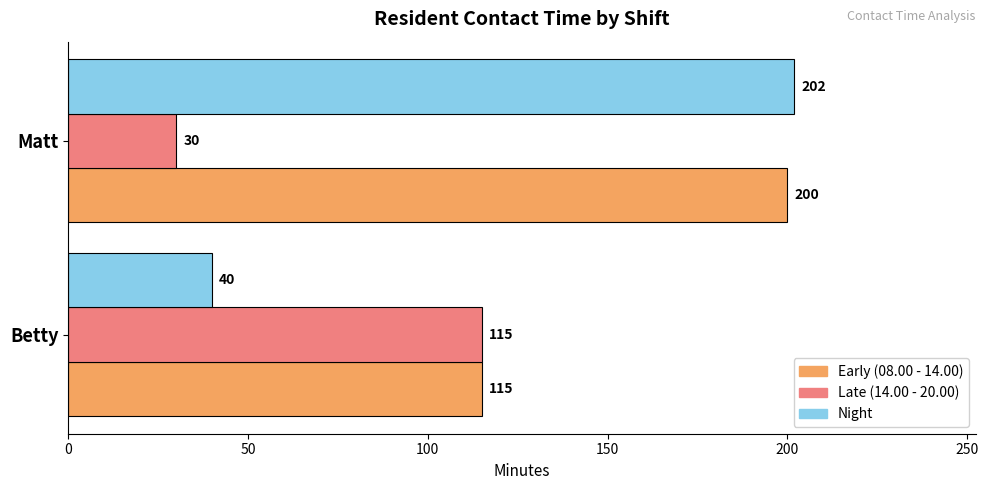

Is it true that Late (14.00 - 20.00) equals 182 at Betty?

False